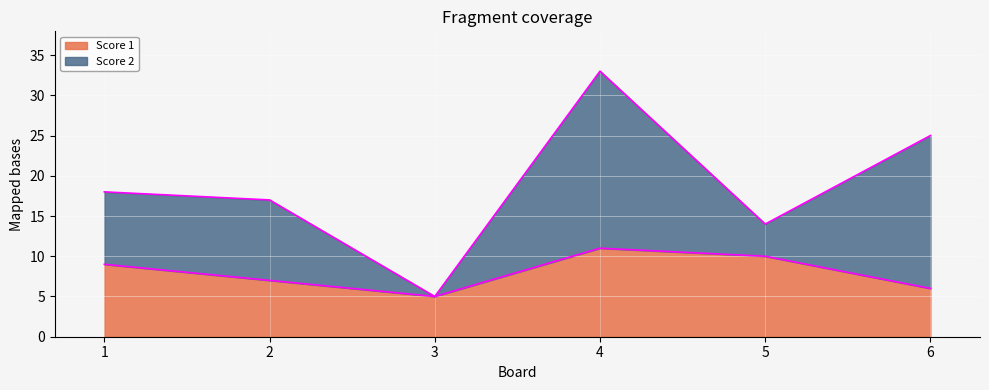

Where does the data first go above 9?

4